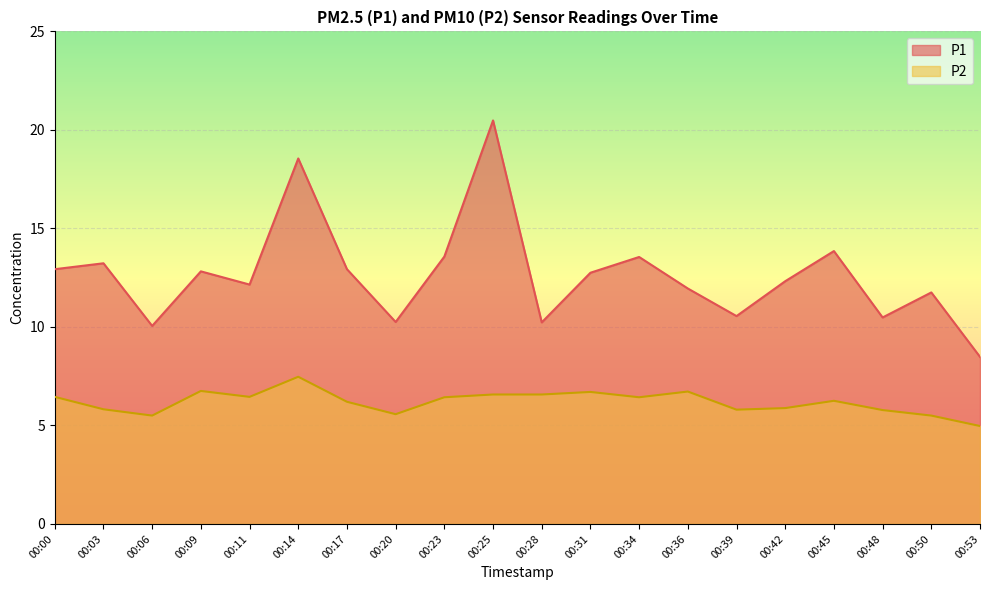

True or false: P2 and P1 cross at least once.

False